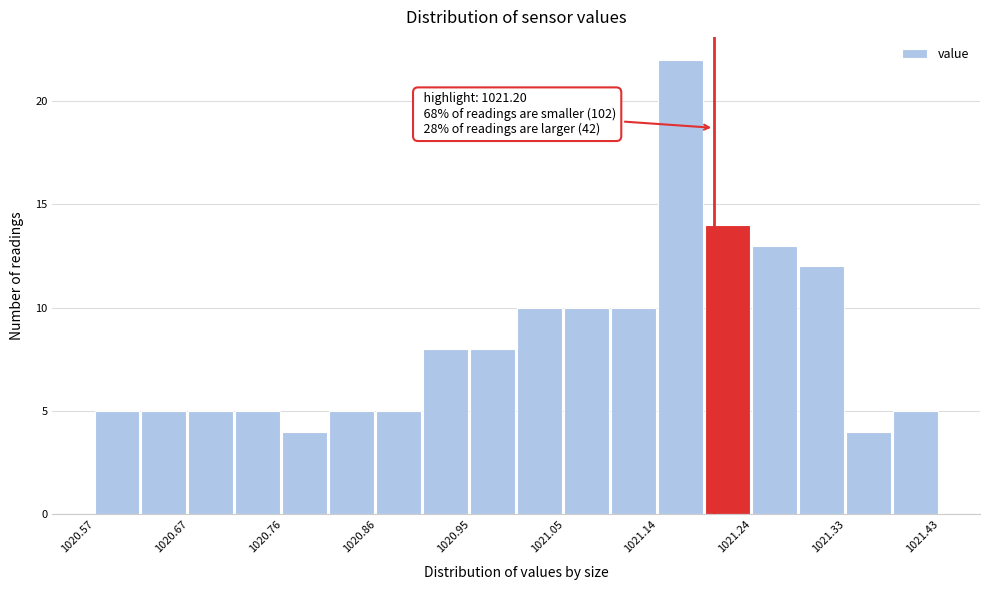

Over which range of the x-axis is the bar tallest?

1021.14 to 1021.19